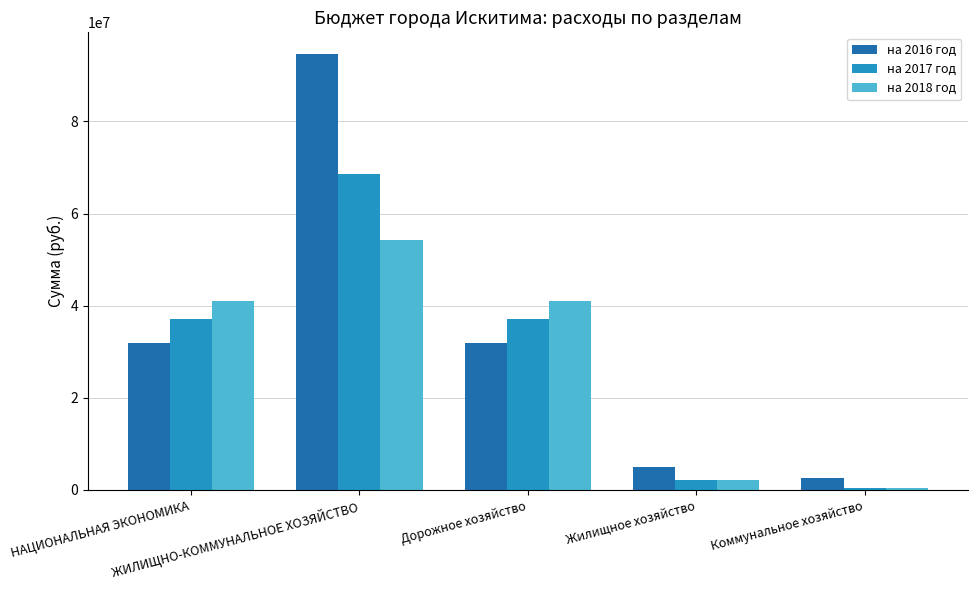

Reading left to right, extract all data points from this chart.

на 2016 год: 31841557.5	94602283.0	31841557.5	4995000.0	2640000.0
на 2017 год: 37006528.0	68662302.0	37006528.0	2125000.0	492000.0
на 2018 год: 40901264.0	54312342.0	40901264.0	2125000.0	492000.0